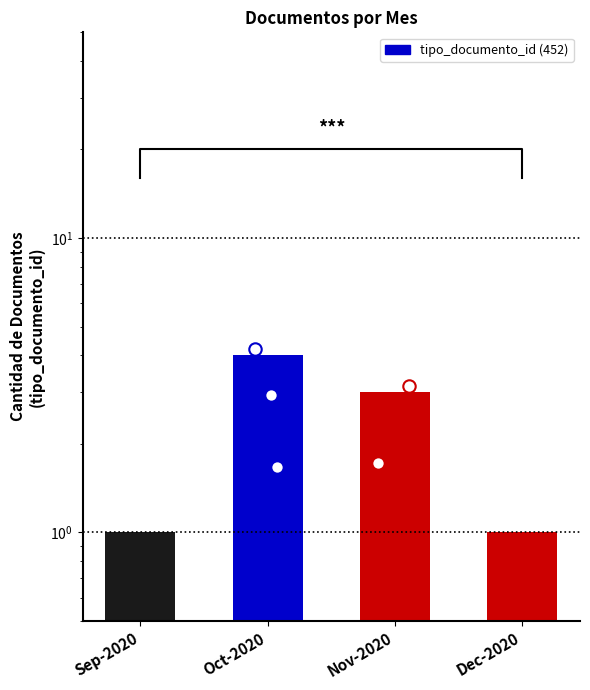

What is the change in value from Sep-2020 to Nov-2020?

+2